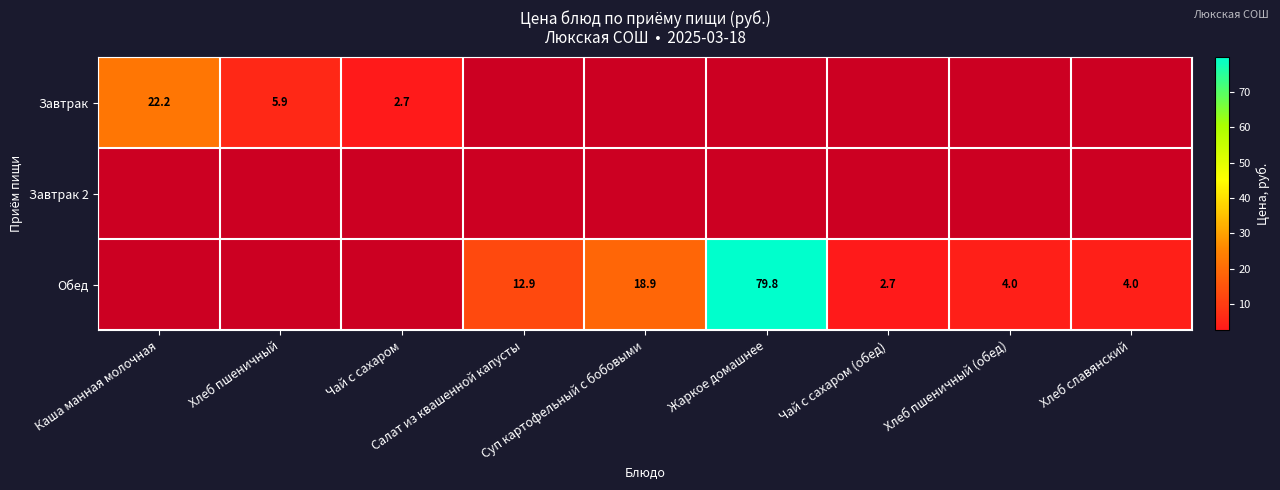

What is the sum of the Обед values at Салат из квашенной капусты and Хлеб пшеничный (обед)?

16.9